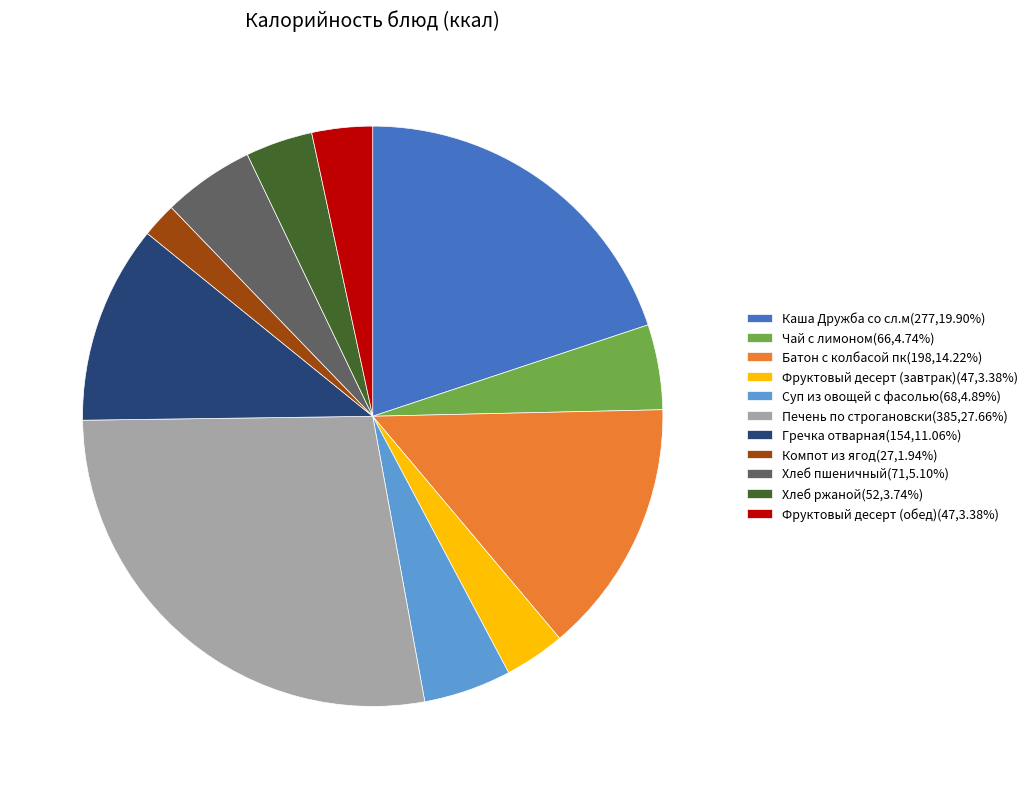

What is the ratio of the value at Суп из овощей с фасолью(68,4.89%) to the value at Компот из ягод(27,1.94%)?

2.5